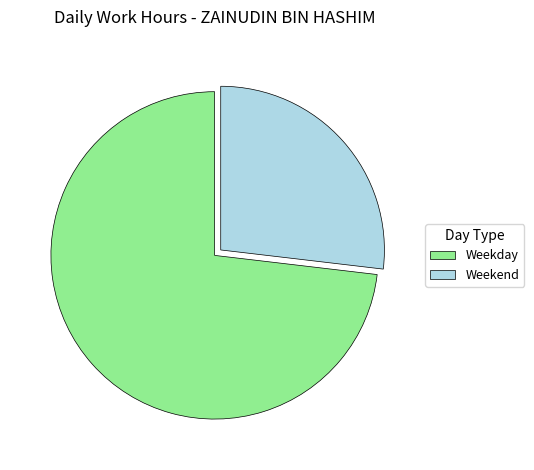

Between Weekend and Weekday, which is larger?

Weekday